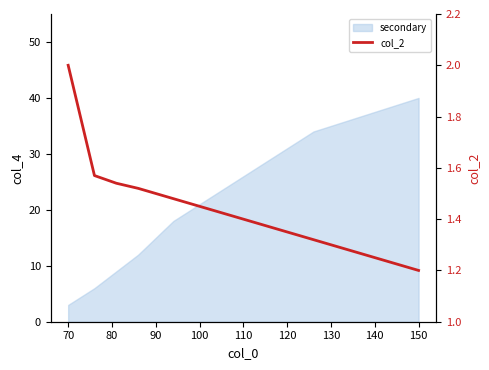

What is the value of the 12th point from the left?

1.4